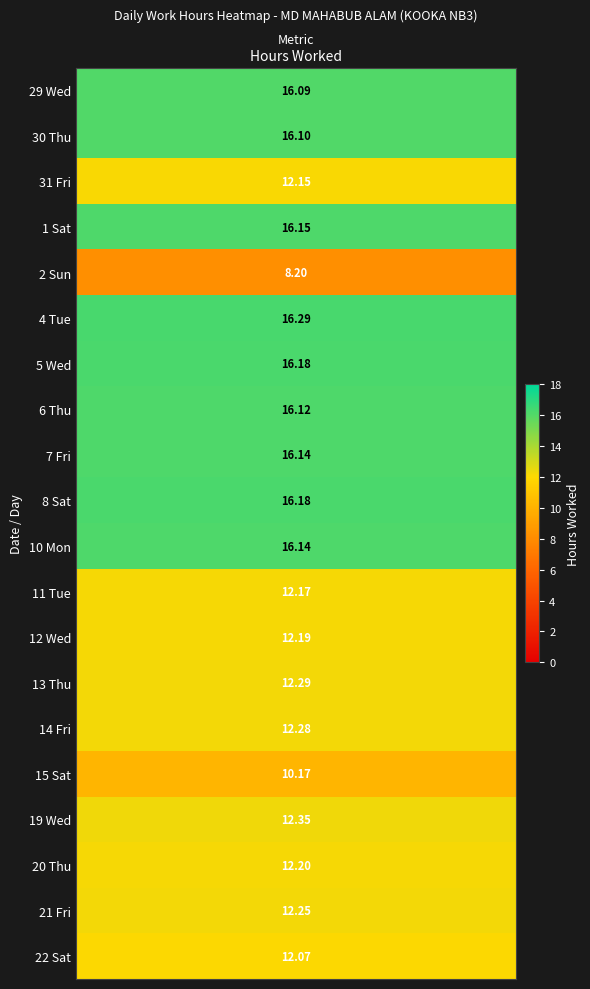

At which label does 15_Sat reach its minimum?

1